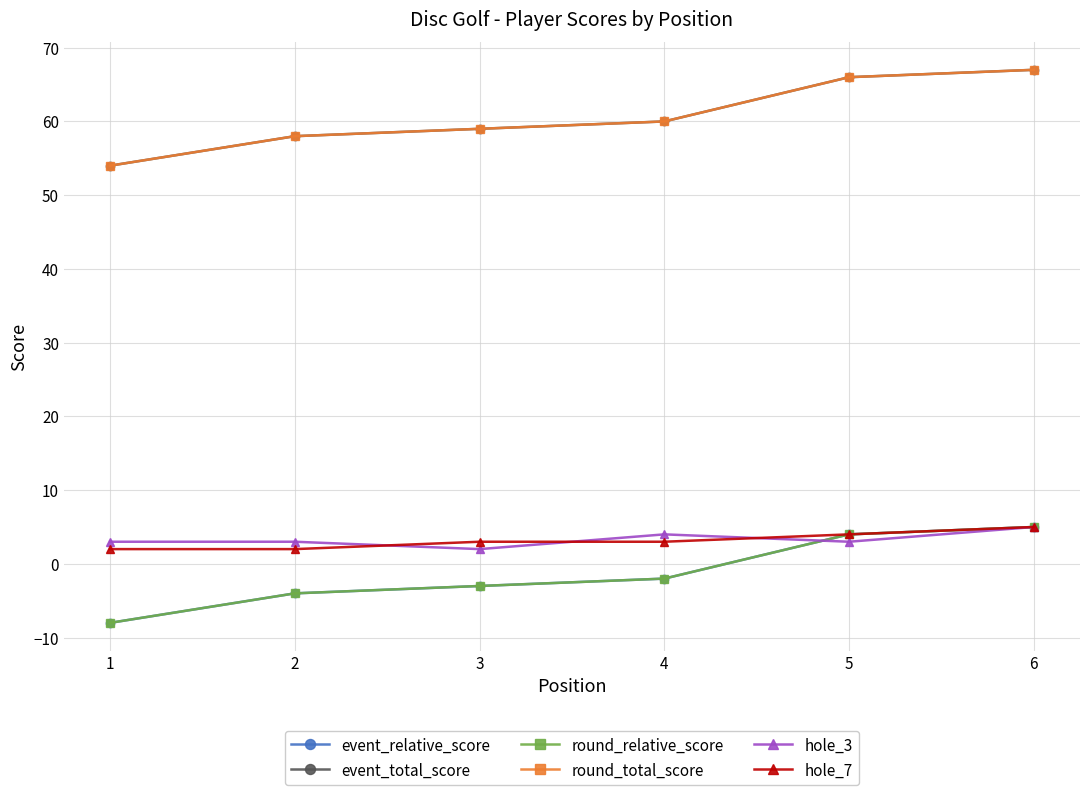

Does the chart have visible grid lines?

Yes